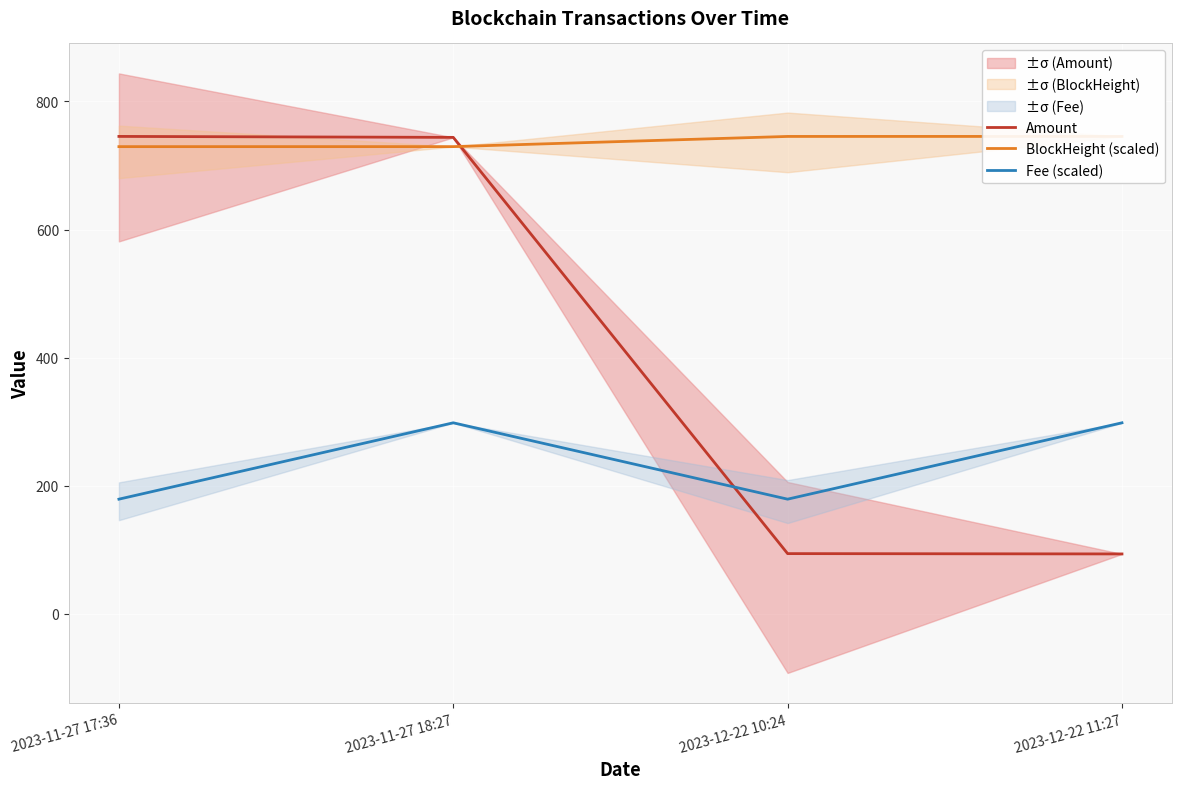

What is the sum of the Fee (scaled) values at 2023-11-27 17:36 and 2023-12-22 10:24?

357.8